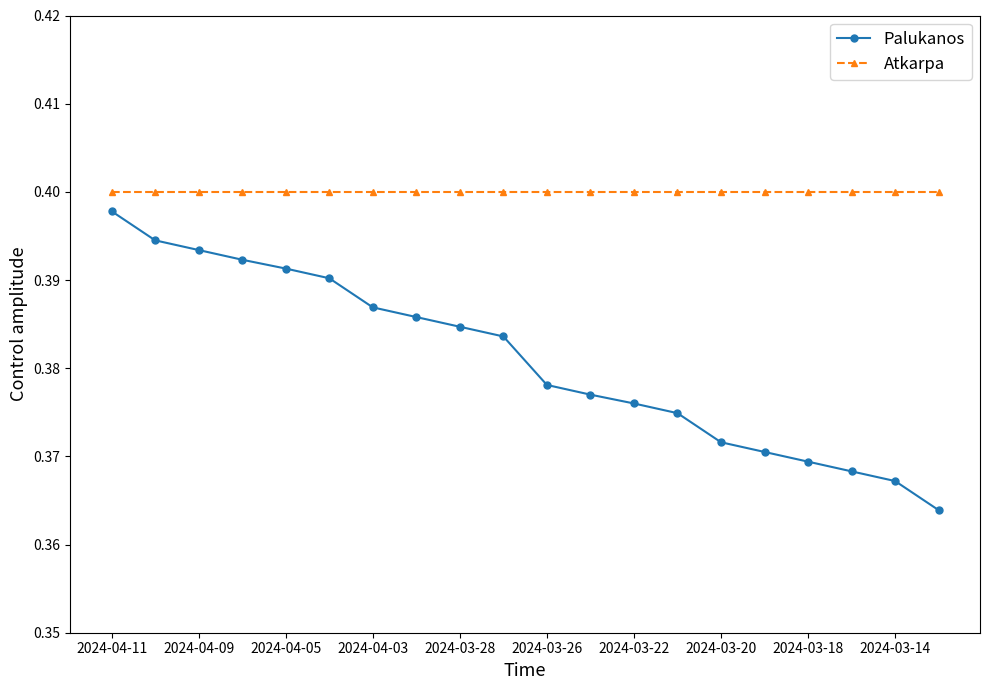

At how many categories does at least one series exceed 0?

20